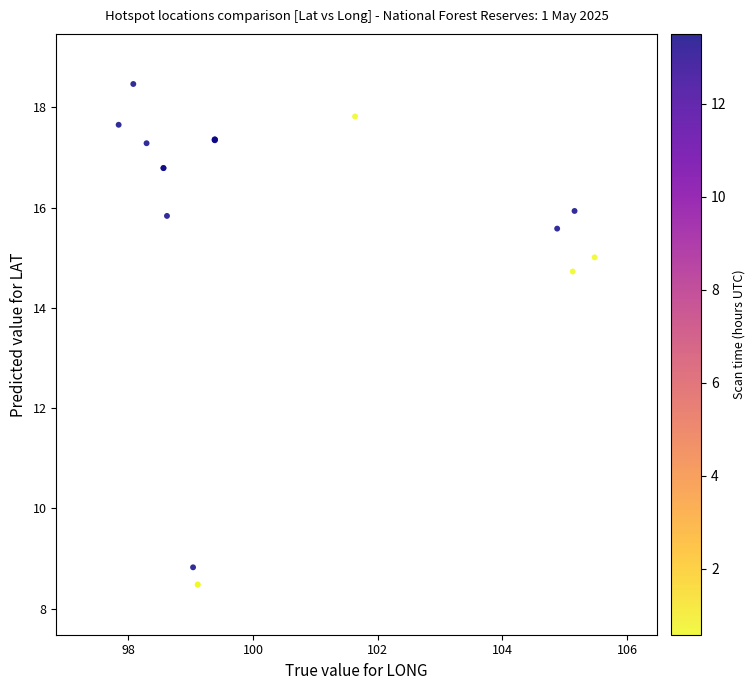

What Y value in the scatter plot is closest to 13?

14.7